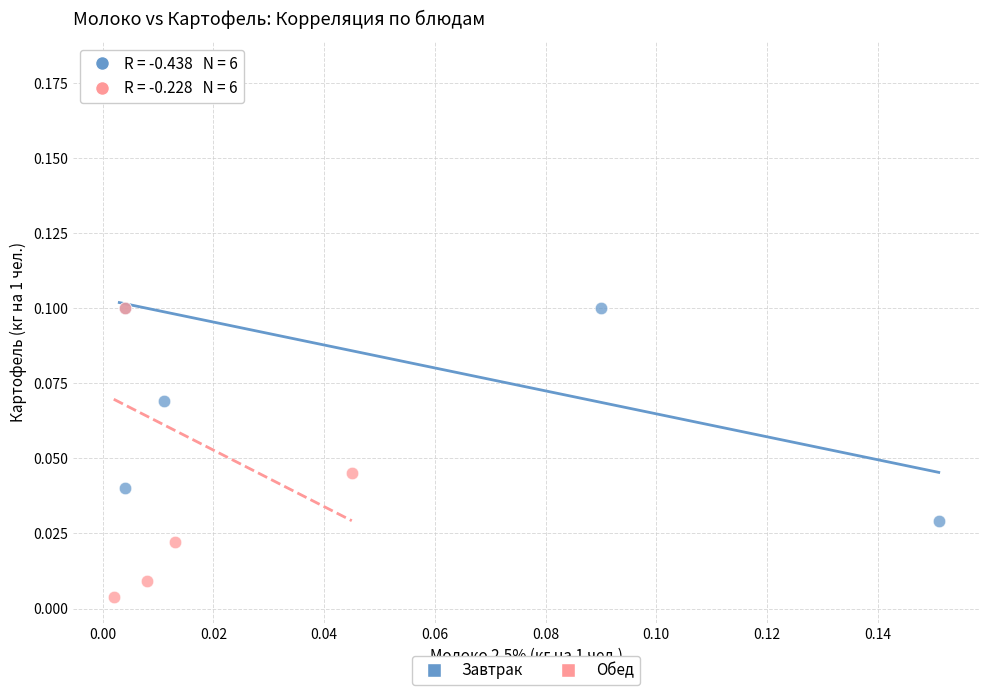

Which series reaches the minimum Y coordinate?

Обед